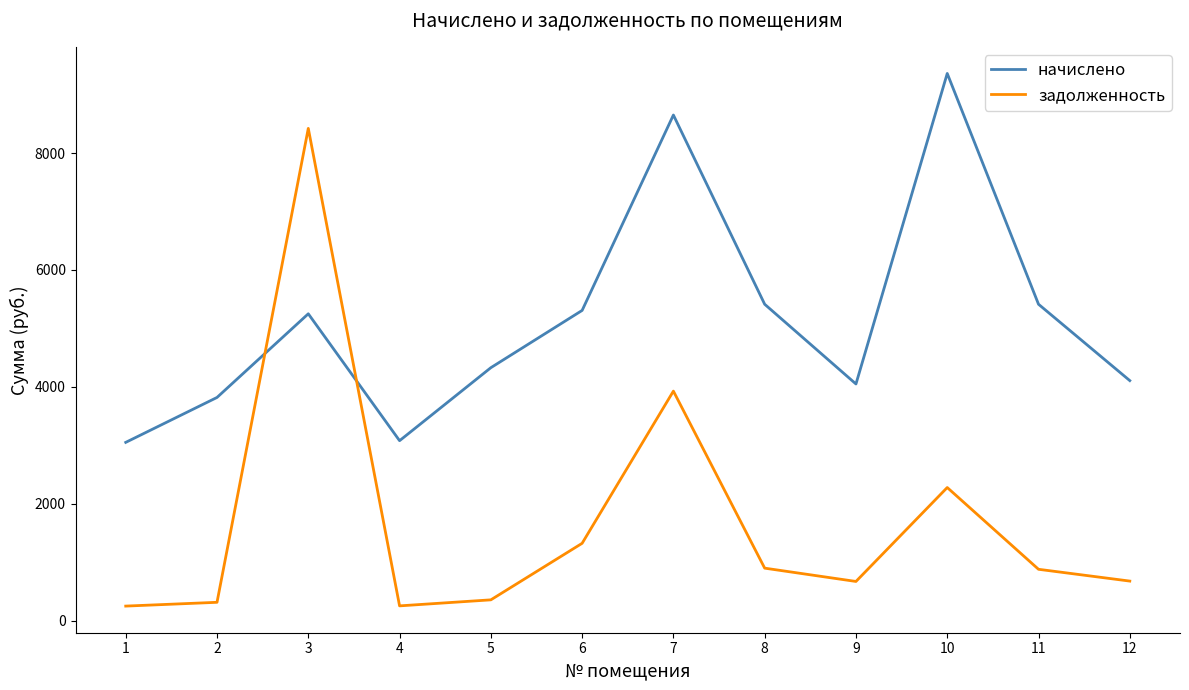

How many intersections are there between задолженность and начислено?

2